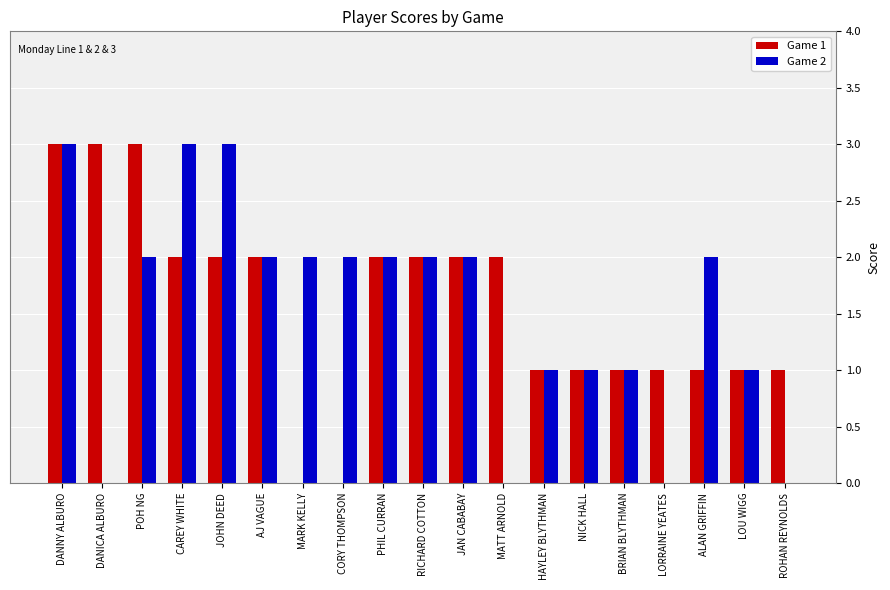

How many groups of bars are there?

19